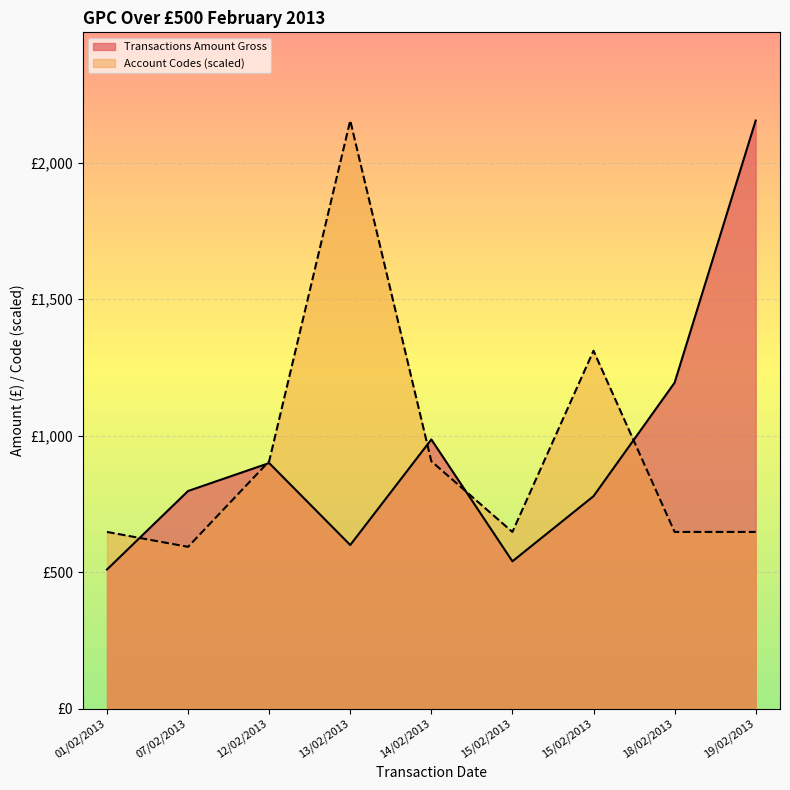

True or false: Transactions Amount Gross has a value of 540.0 at 15/02/2013.

True